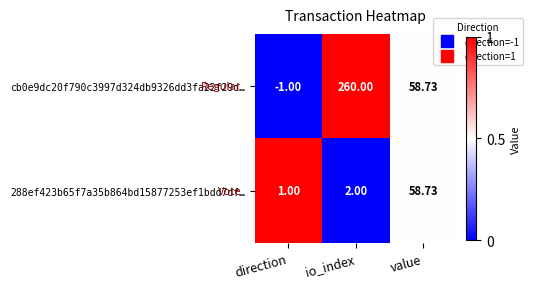

How many data points in cb0e9dc20f790c3997d324db9326dd3fa22f29d… are above 58?

2